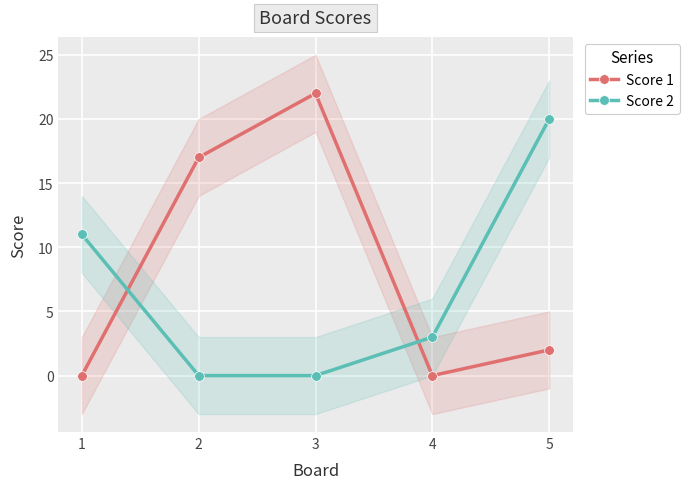

At 2, list the series in order from largest to smallest.

Score 1, Score 2